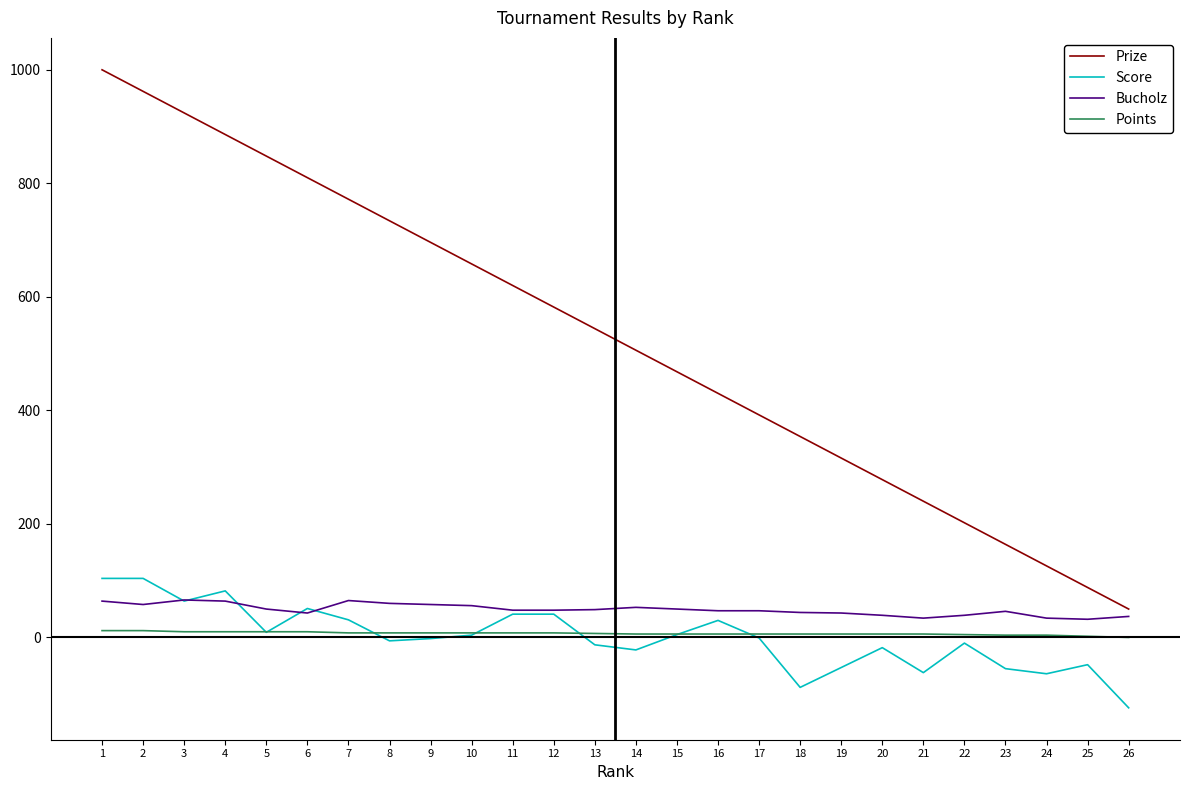

Which series has the largest total across all categories?

Prize